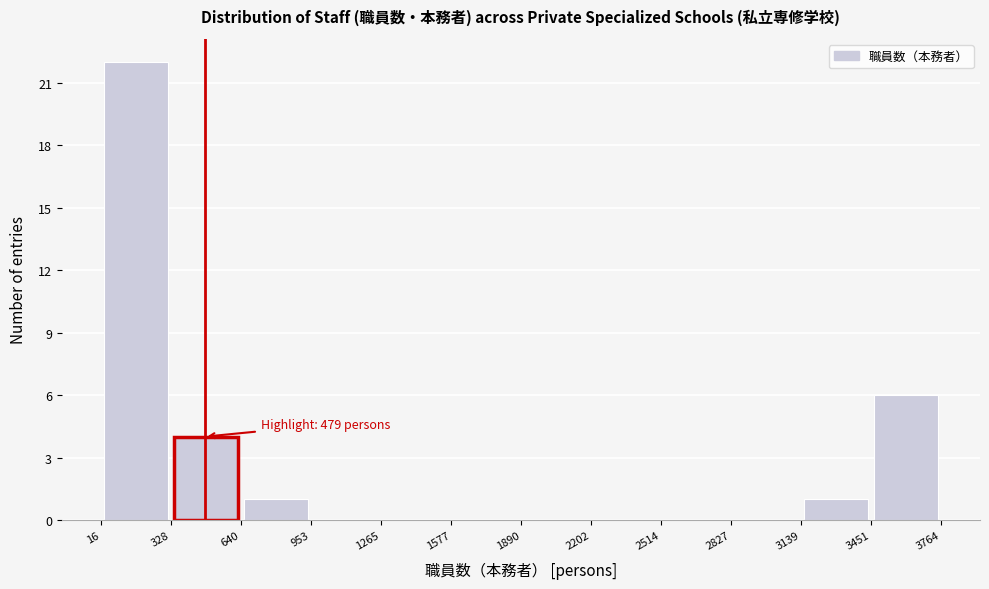

Over which range of the x-axis is the bar tallest?

16 to 328